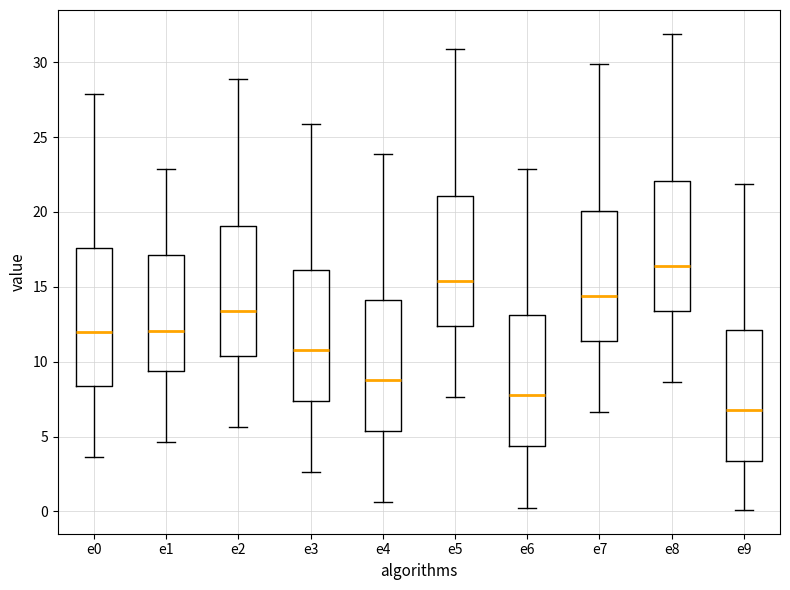

Reading left to right, read every box against the y-axis: the position of its median line, the range the box covers, and the ends of its whiskers. The values are not printed on the chart, so give them approximately, as read against the axis.

e0: median 12.0, box 8.5 to 17.5, whiskers 3.5 to 28.0
e1: median 12.0, box 9.5 to 17.0, whiskers 4.5 to 23.0
e2: median 13.5, box 10.5 to 19.0, whiskers 5.5 to 29.0
e3: median 11.0, box 7.5 to 16.0, whiskers 2.5 to 26.0
e4: median 9.0, box 5.5 to 14.0, whiskers 0.5 to 24.0
e5: median 15.5, box 12.5 to 21.0, whiskers 7.5 to 31.0
e6: median 8.0, box 4.5 to 13.0, whiskers 0.0 to 23.0
e7: median 14.5, box 11.5 to 20.0, whiskers 6.5 to 30.0
e8: median 16.5, box 13.5 to 22.0, whiskers 8.5 to 32.0
e9: median 7.0, box 3.5 to 12.0, whiskers 0.0 to 22.0